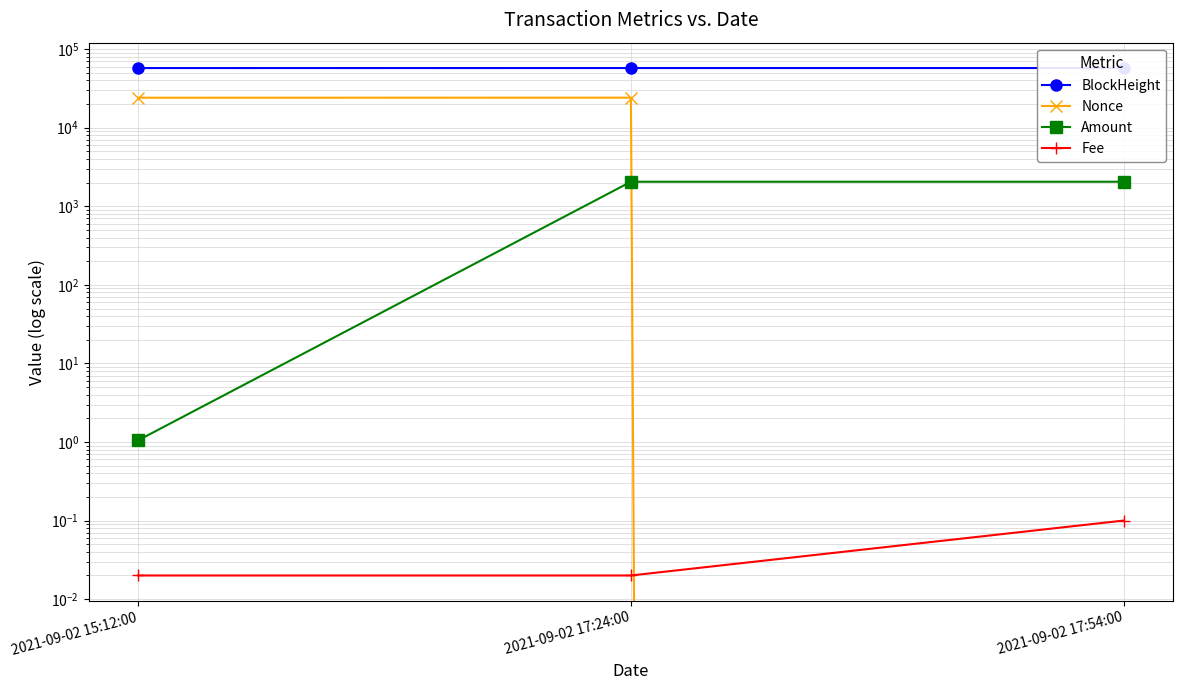

Which series has the widest spread of values?

Nonce